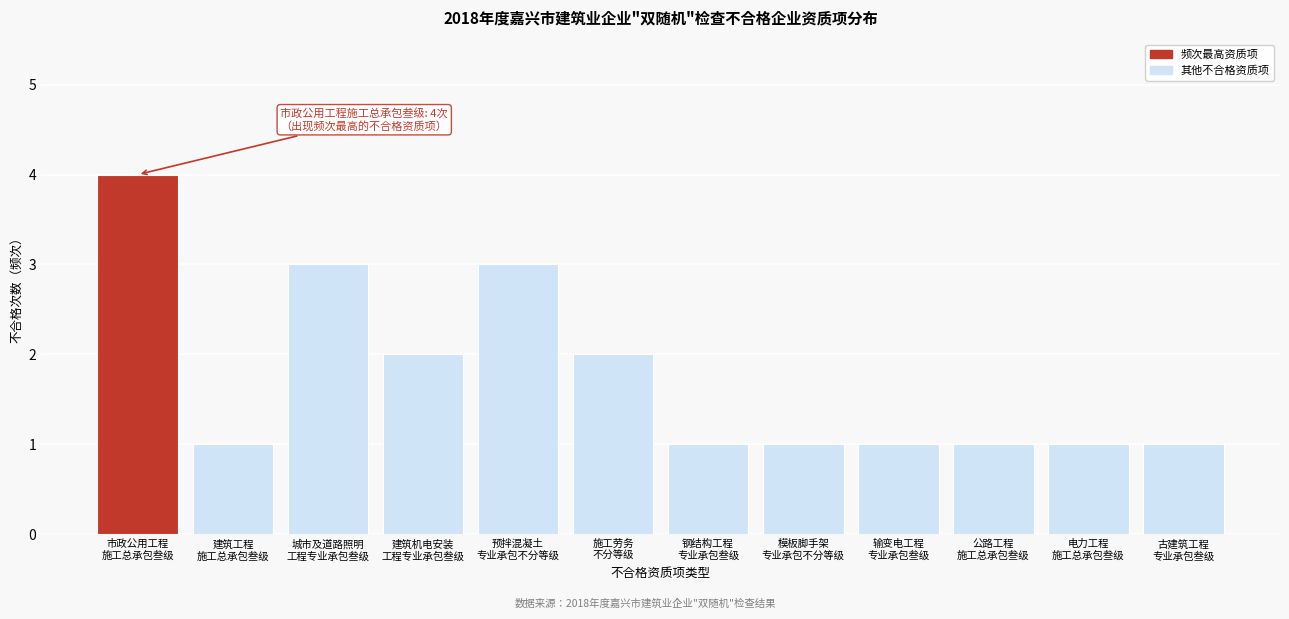

Reading right to left, what are all the values shown in this chart?

1	1	1	1	1	1	2	3	2	3	1	4